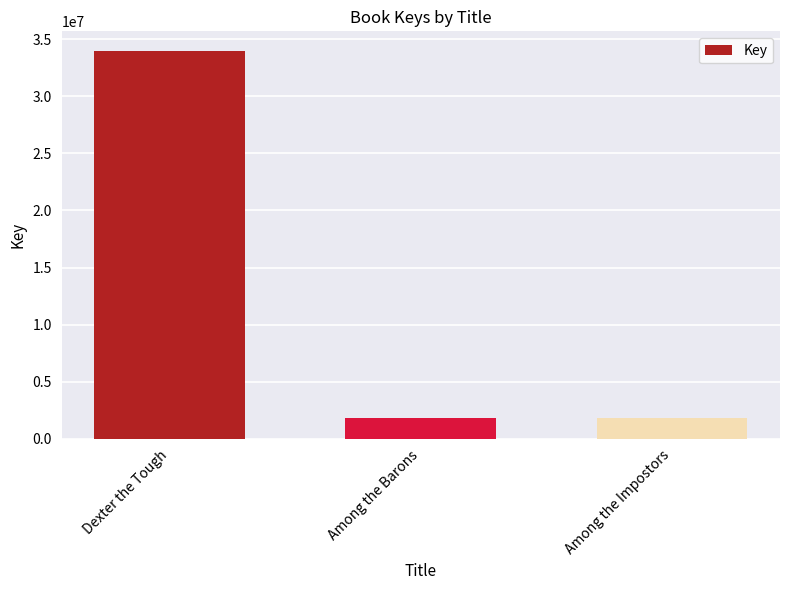

What is the value of the 3rd bar from the left?

1804927